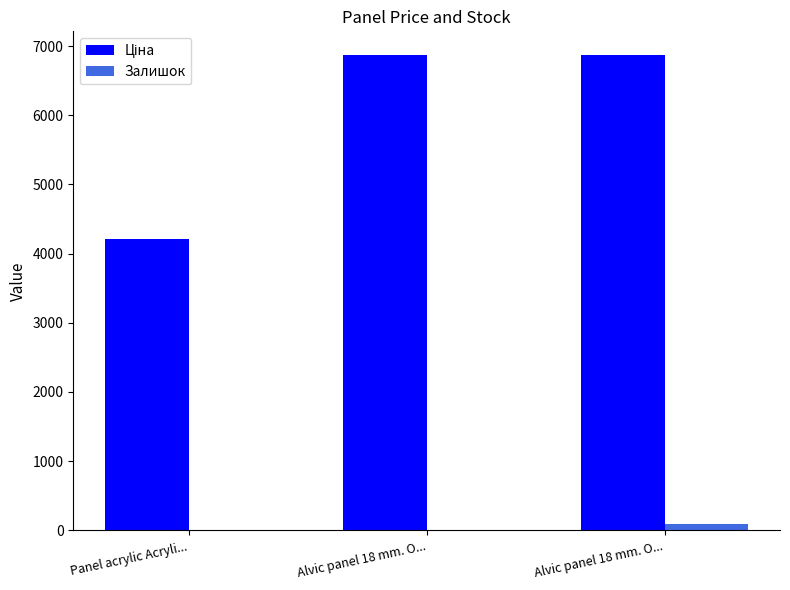

Which series has the widest spread of values?

Ціна